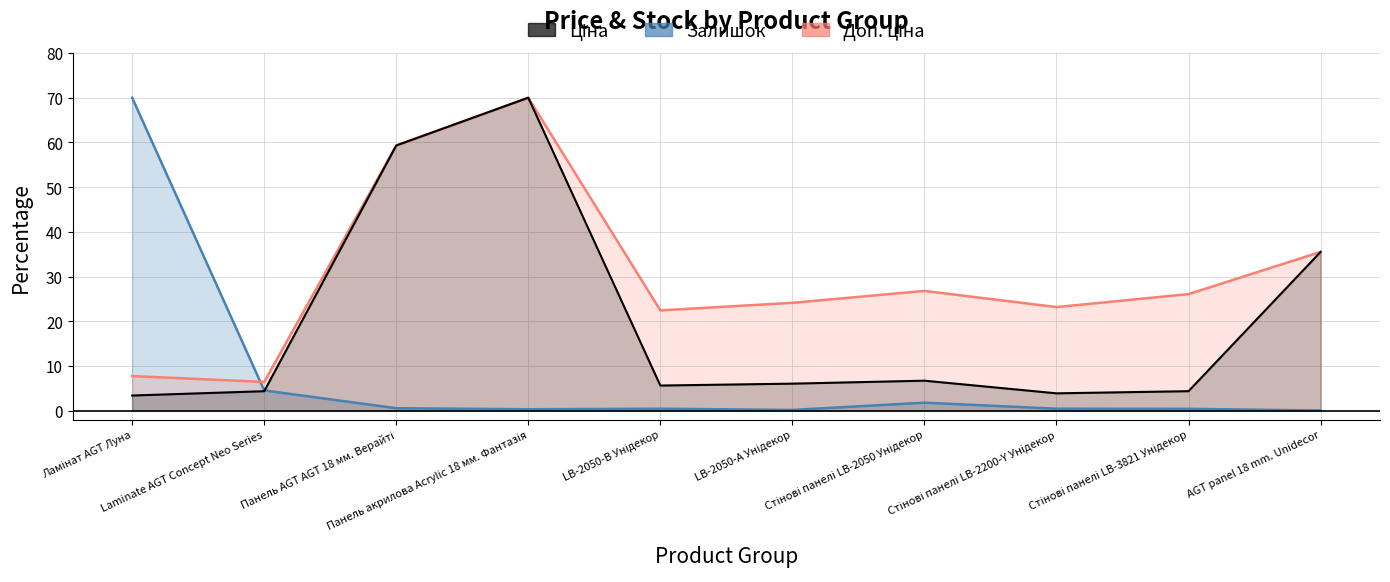

What is the maximum value for Доп. ціна?

70.0